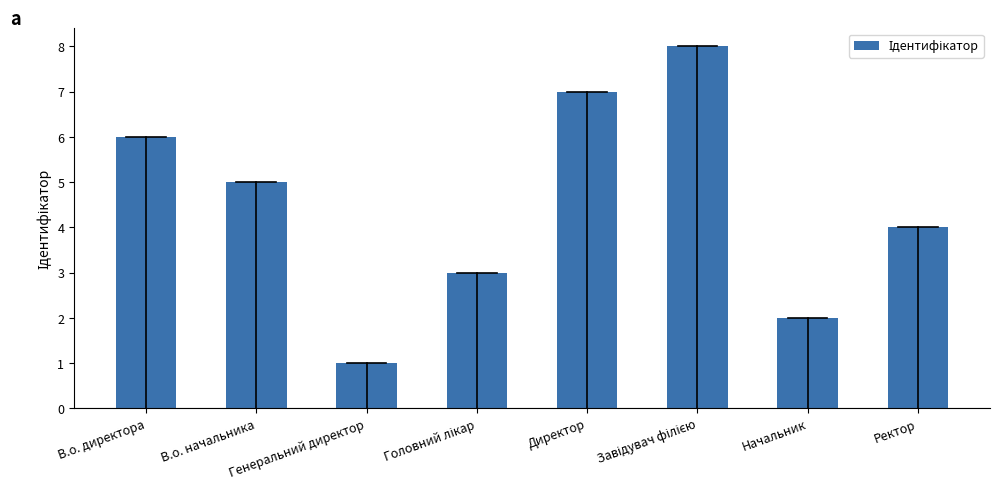

How many data points are less than 5?

4